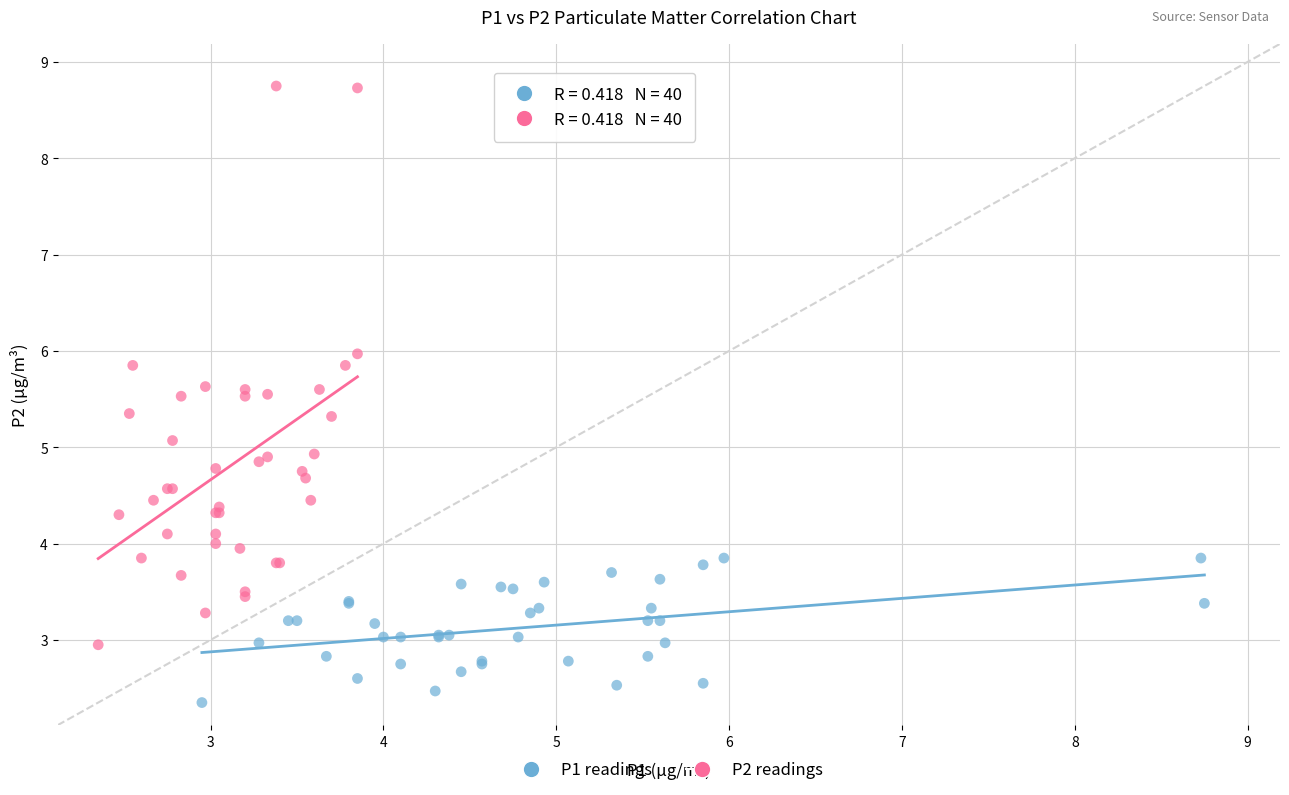

What are all the series names shown in the legend?

P1 readings, P2 readings